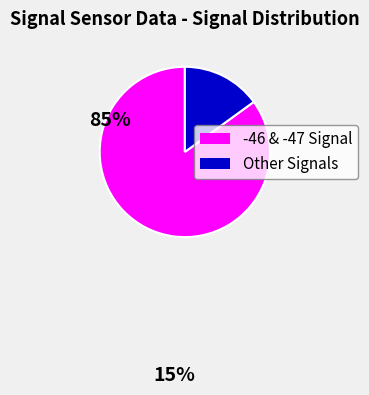

Does any single category account for the majority?

Yes